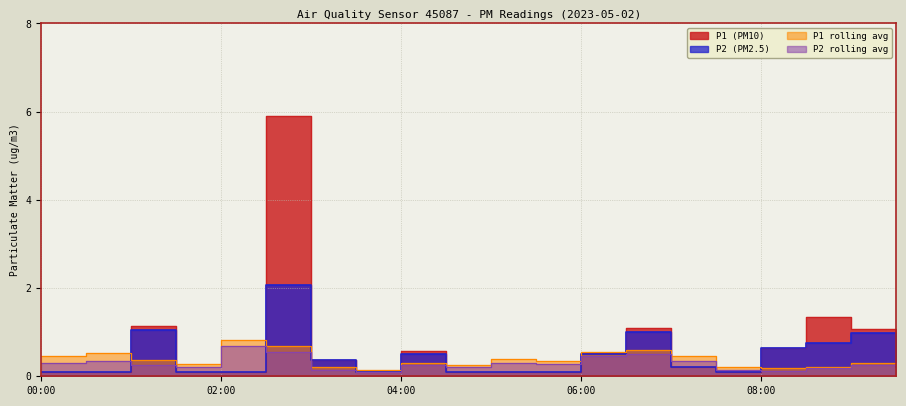

List the labels in order of P1 value, largest first.

02:30, 08:30, 01:00, 06:30, 09:00, 08:00, 04:00, 06:00, 03:00, 07:00, 09:30, 00:00, 00:30, 01:30, 02:00, 03:30, 04:30, 05:00, 05:30, 07:30